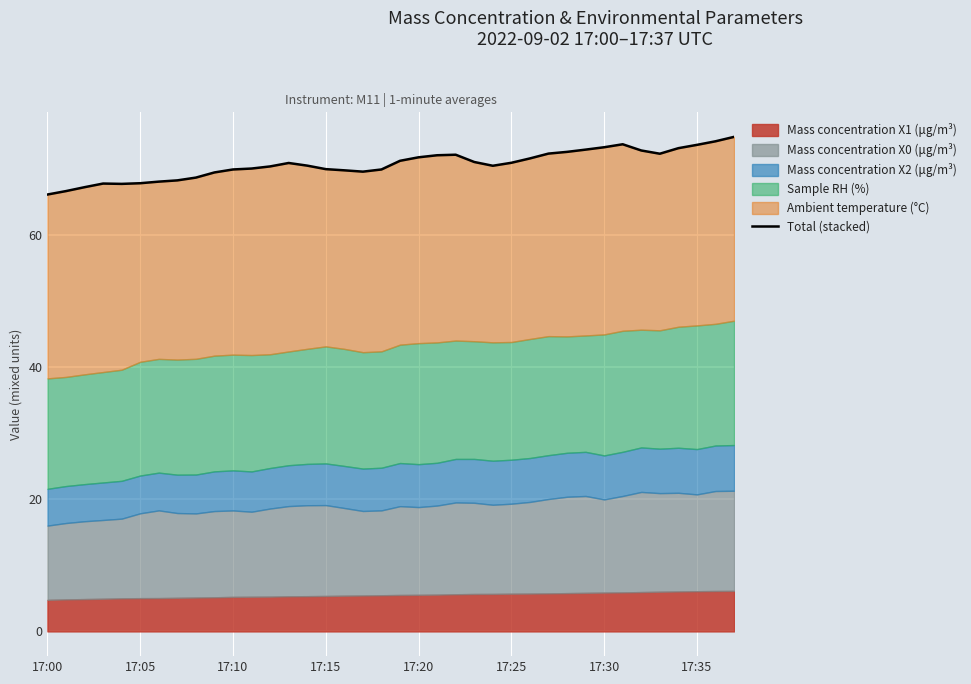

Between 17:10 and 34, which is larger?

34